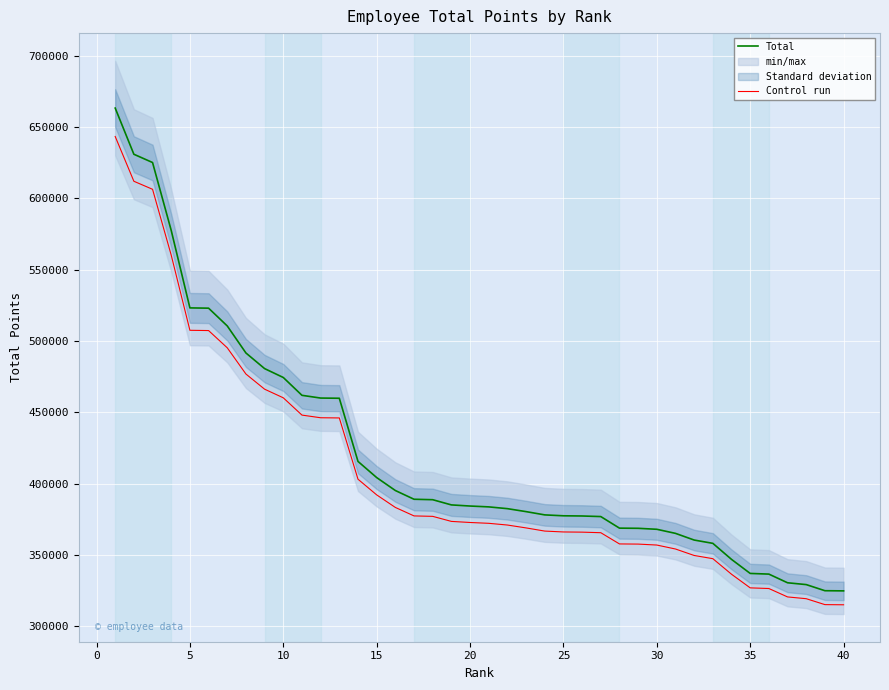

True or false: Control run and Total intersect in this chart.

False